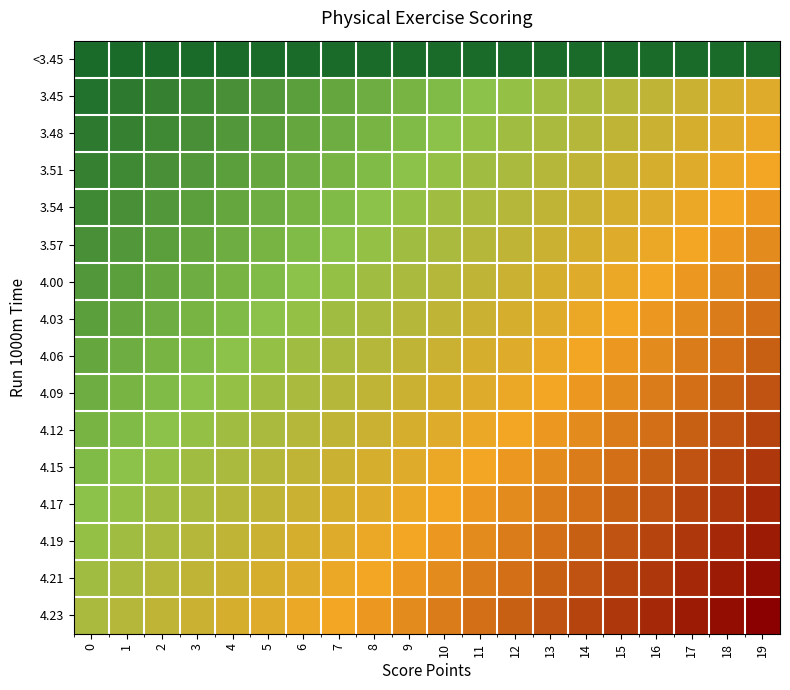

At which category does the chart reach its peak across all series?

19